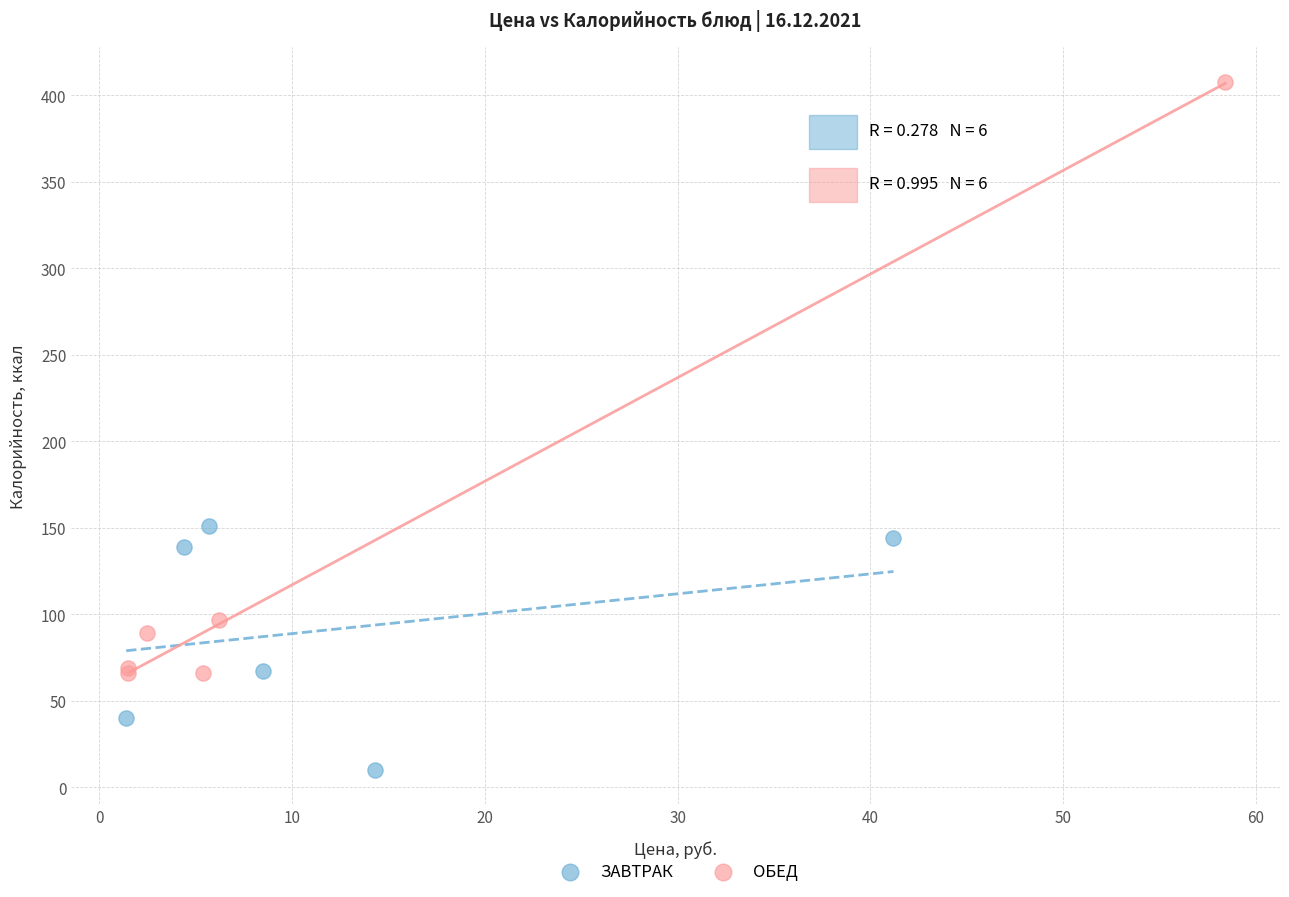

Which series contains the highest Y value?

ОБЕД